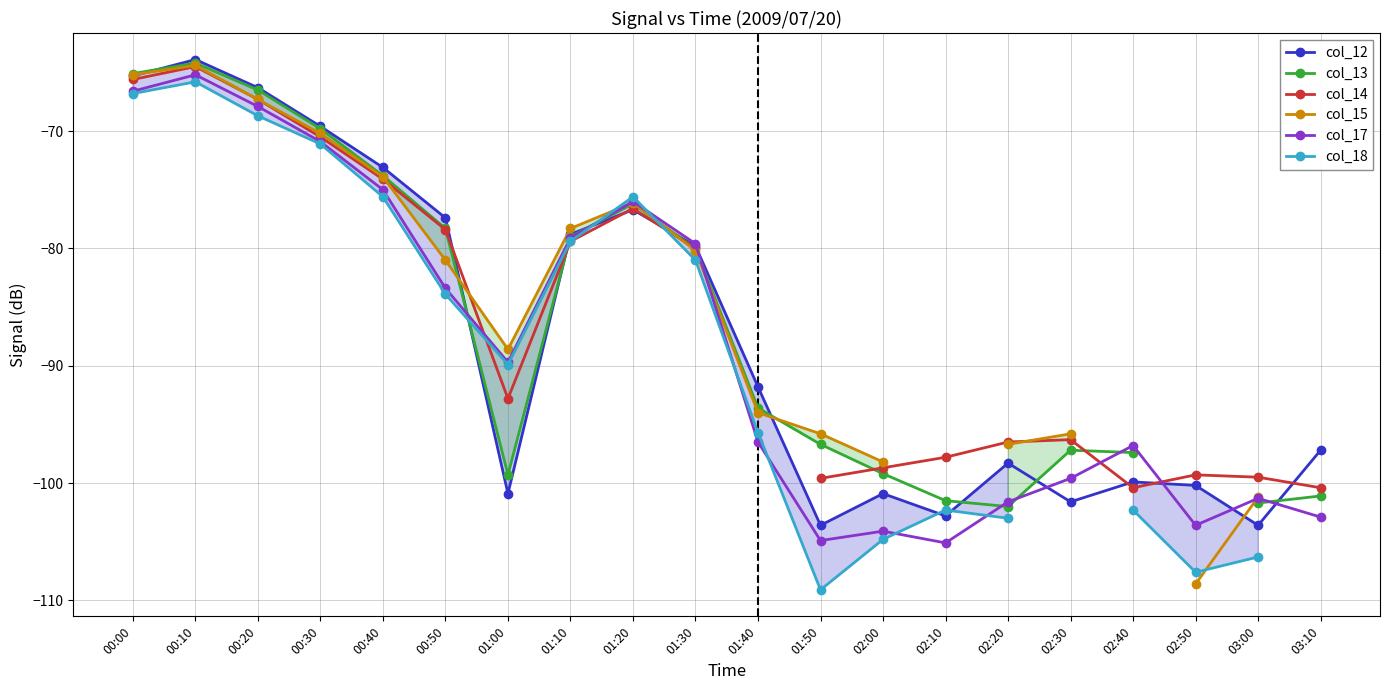

What is the greatest value displayed?

-63.9